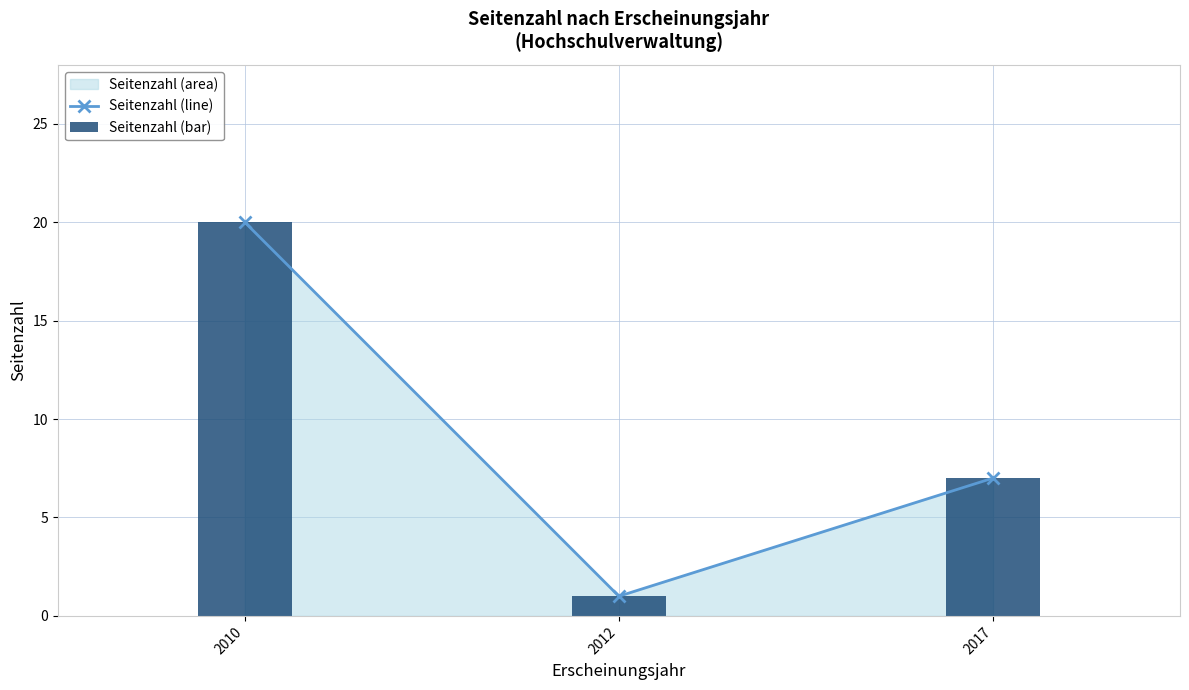

Reading left to right, what are all the values shown in this chart?

Seitenzahl (line): 2010=20	2012=1	2017=7
Seitenzahl (bar): 2010=20	2012=1	2017=7